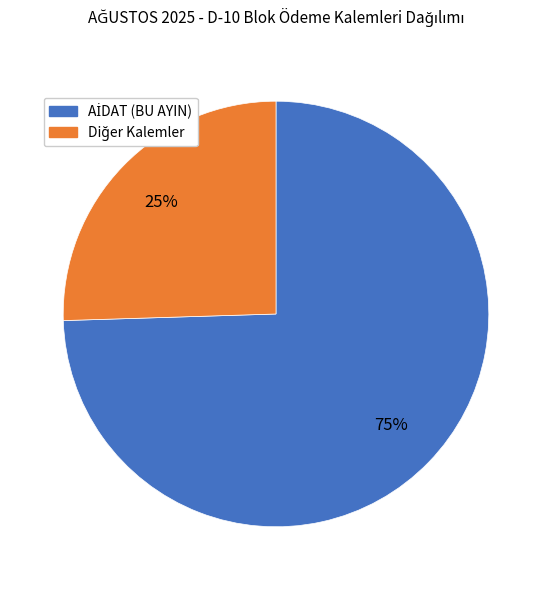

Is there any slice that represents more than half of the pie?

Yes